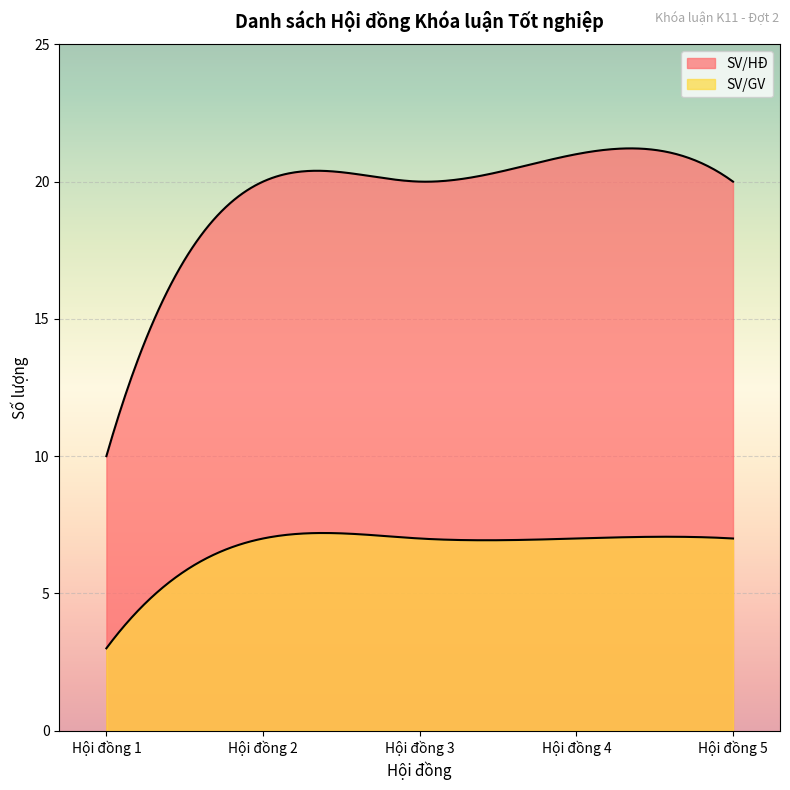

True or false: SV/GV and SV/HĐ intersect in this chart.

False